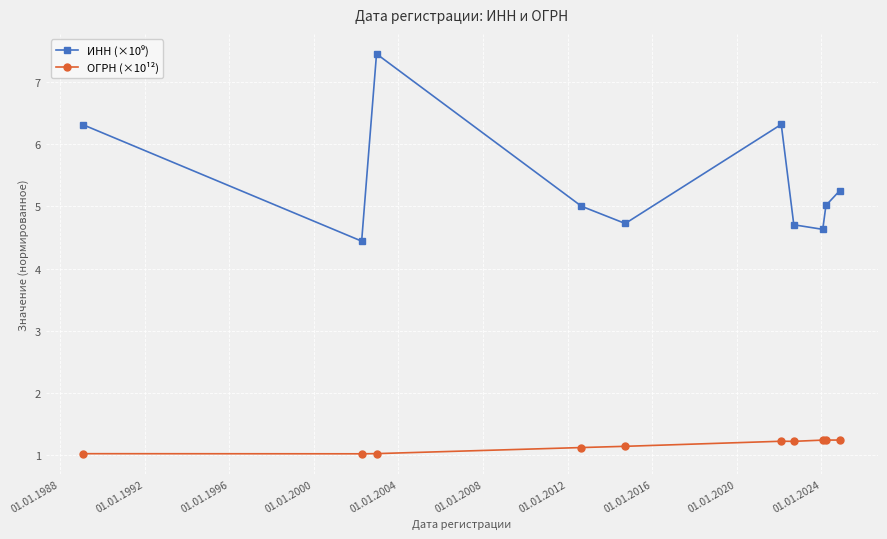

How many distinct data groups are displayed?

2